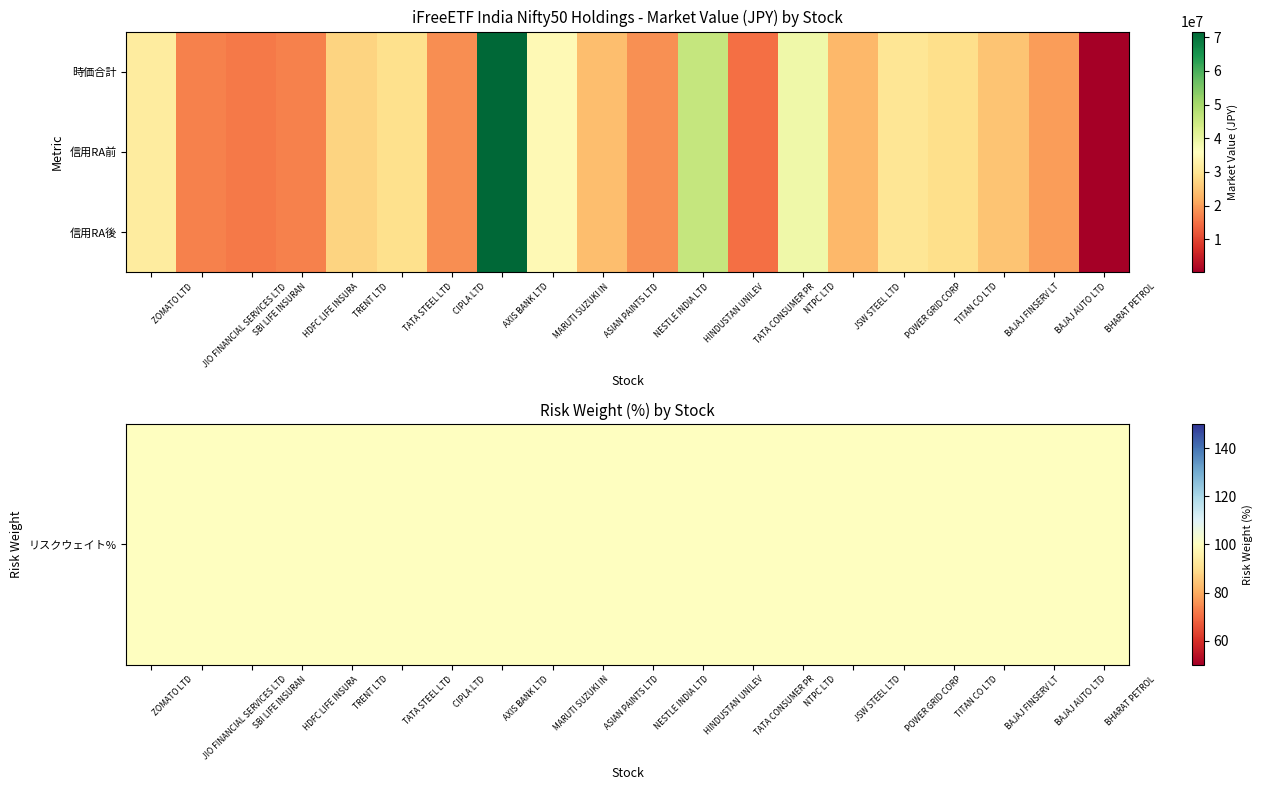

Count the number of data series in this chart.

3